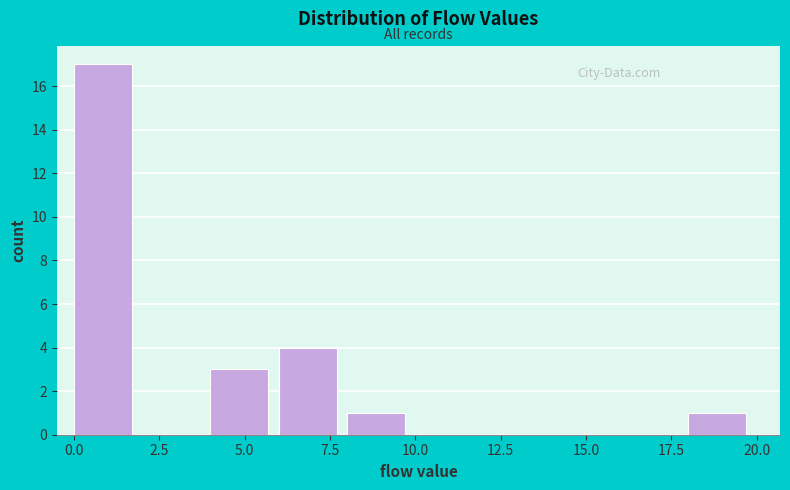

Reading left to right, list every bar in this chart as the range it spans on the x-axis followed by its height. The values are not printed on the chart, so give them approximately, as read against the axis.

0 to 2: 17
2 to 4: 0
4 to 6: 3
6 to 8: 4
8 to 10: 1
10 to 12: 0
12 to 14: 0
14 to 16: 0
16 to 18: 0
18 to 20: 1